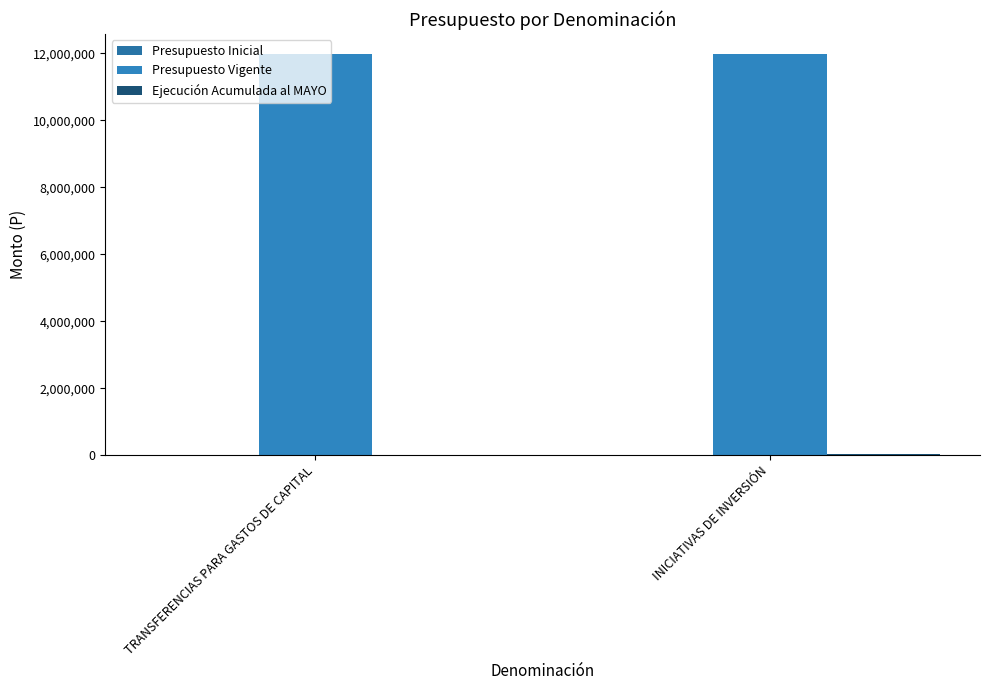

What is the lowest value of the Presupuesto Vigente series?

11975967